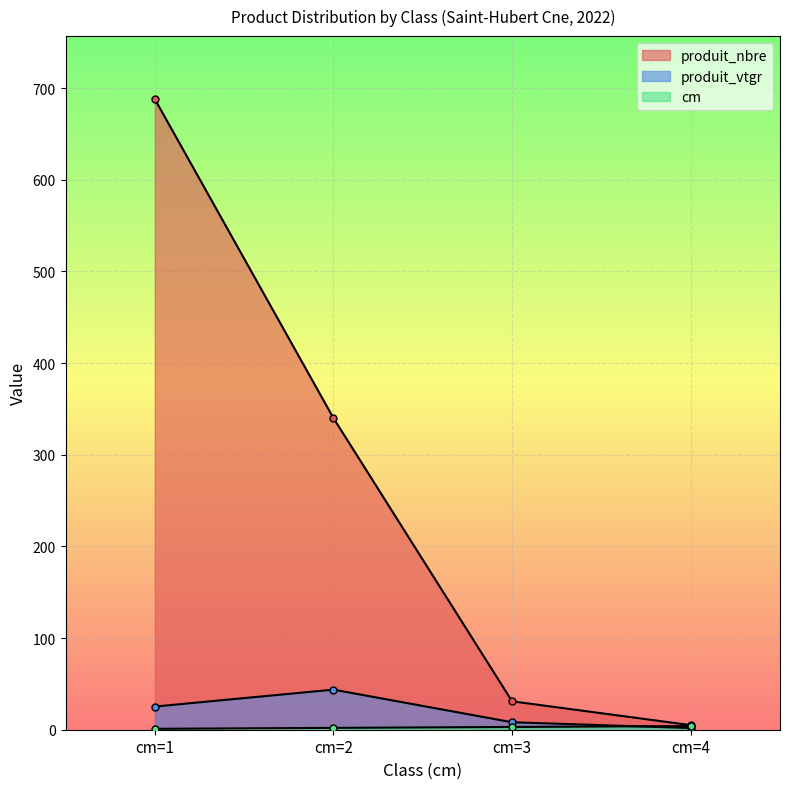

What is the value of the cm point at the 1st from the left?

1.0